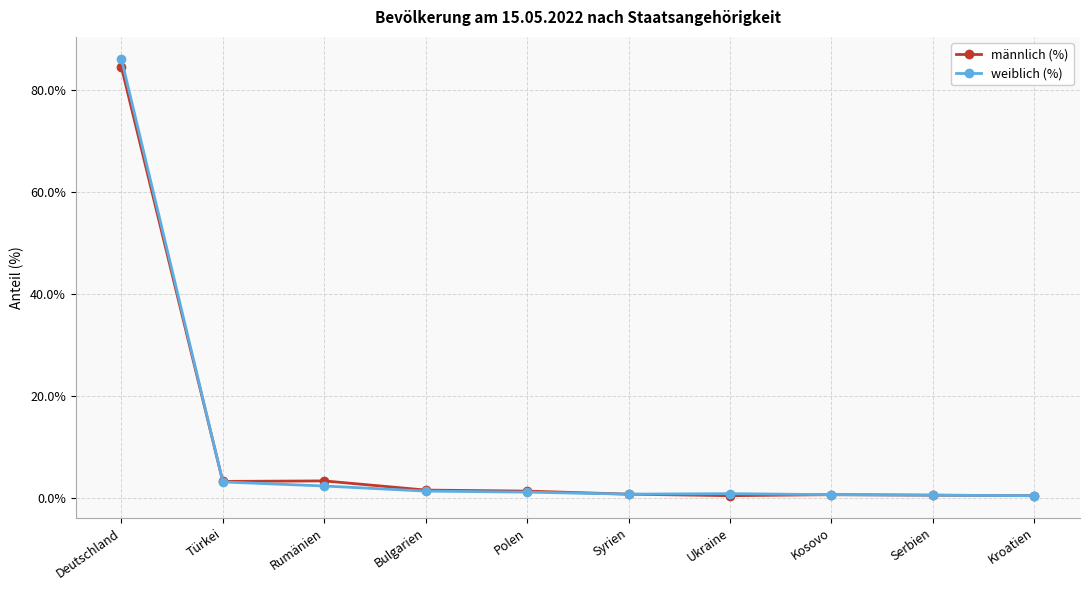

Where does the männlich (%) series first go above 1?

Deutschland